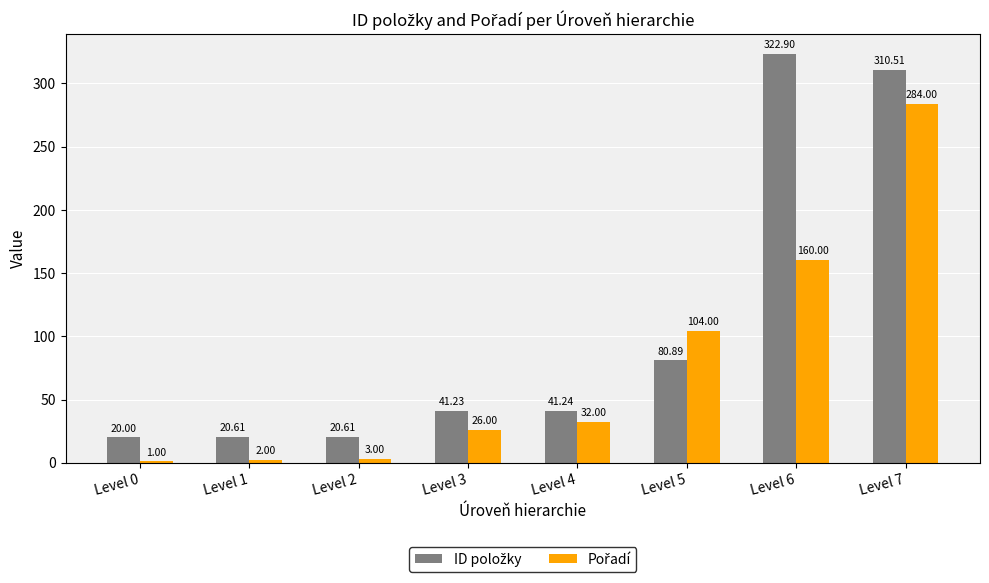

At which category is the sum across all series the highest?

Level 7